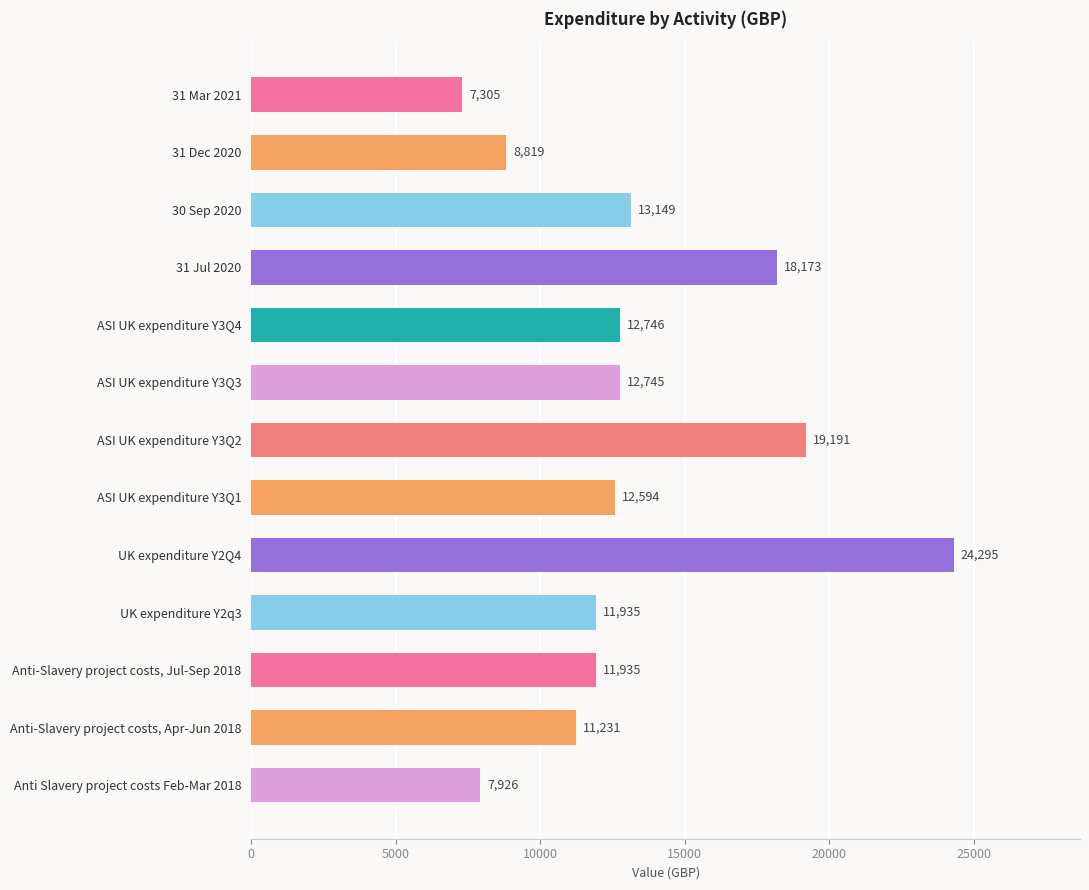

What value does the data have at UK expenditure Y2Q4?

24294.6